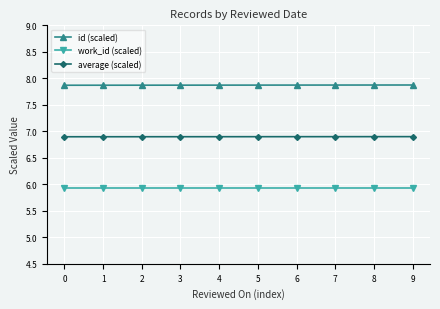

How many data points does each series have?

10